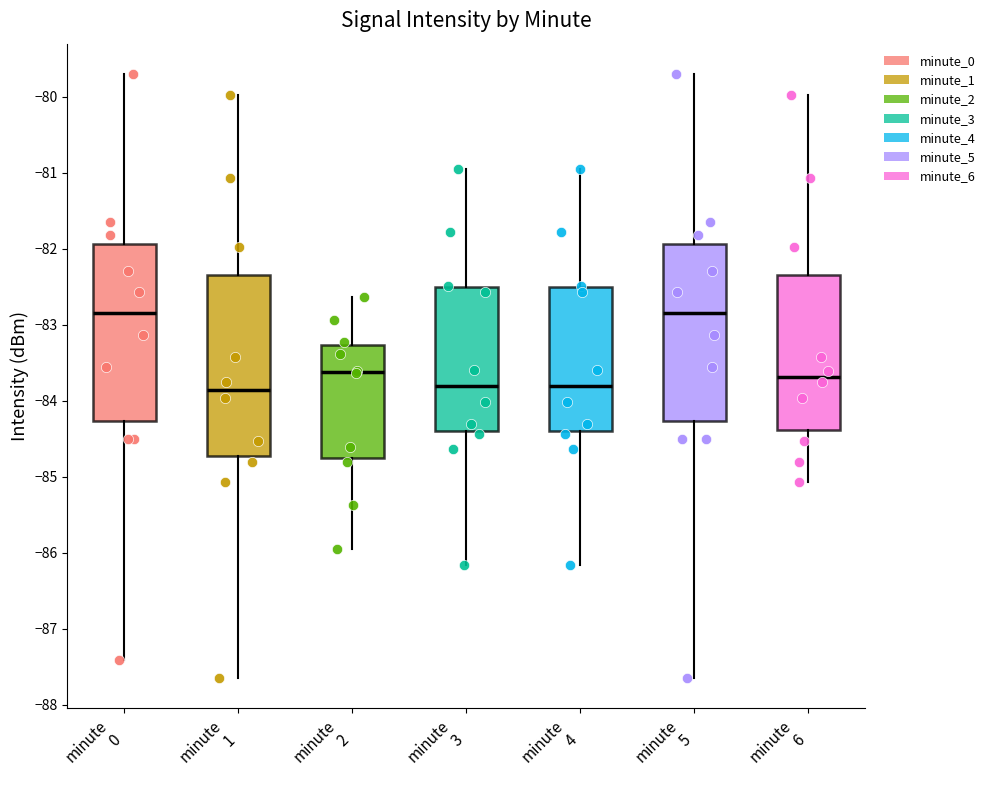

Where does the median line of the box for minute 1 sit on the y-axis? The values are not printed on the chart, so give them approximately, as read against the axis.

-83.9